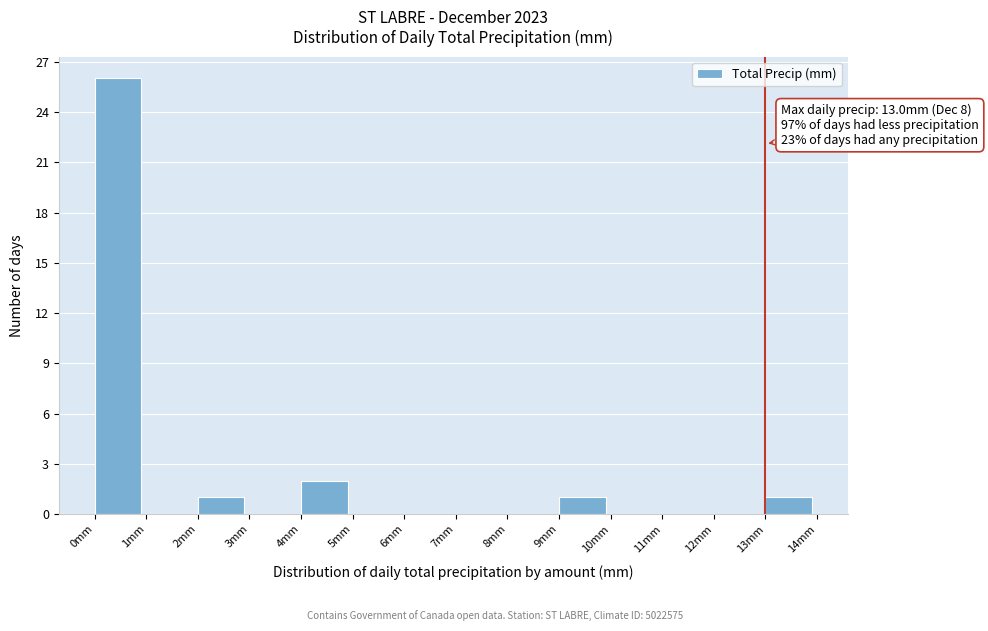

Over which range of the x-axis is the bar tallest?

0 to 1